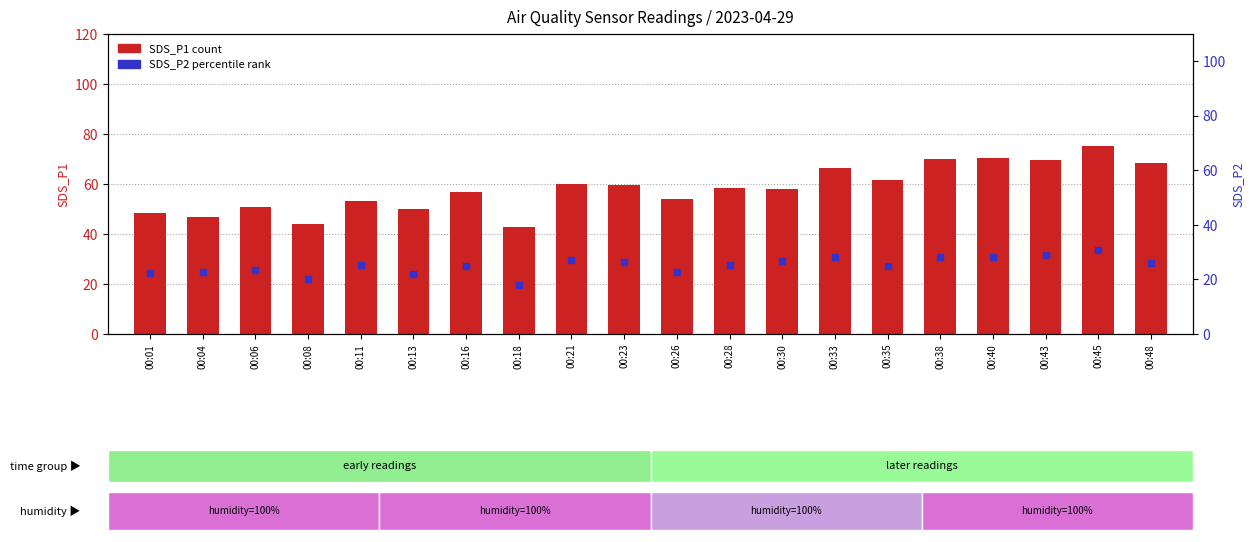

Which series contains the highest Y value?

SDS_P1 (count)